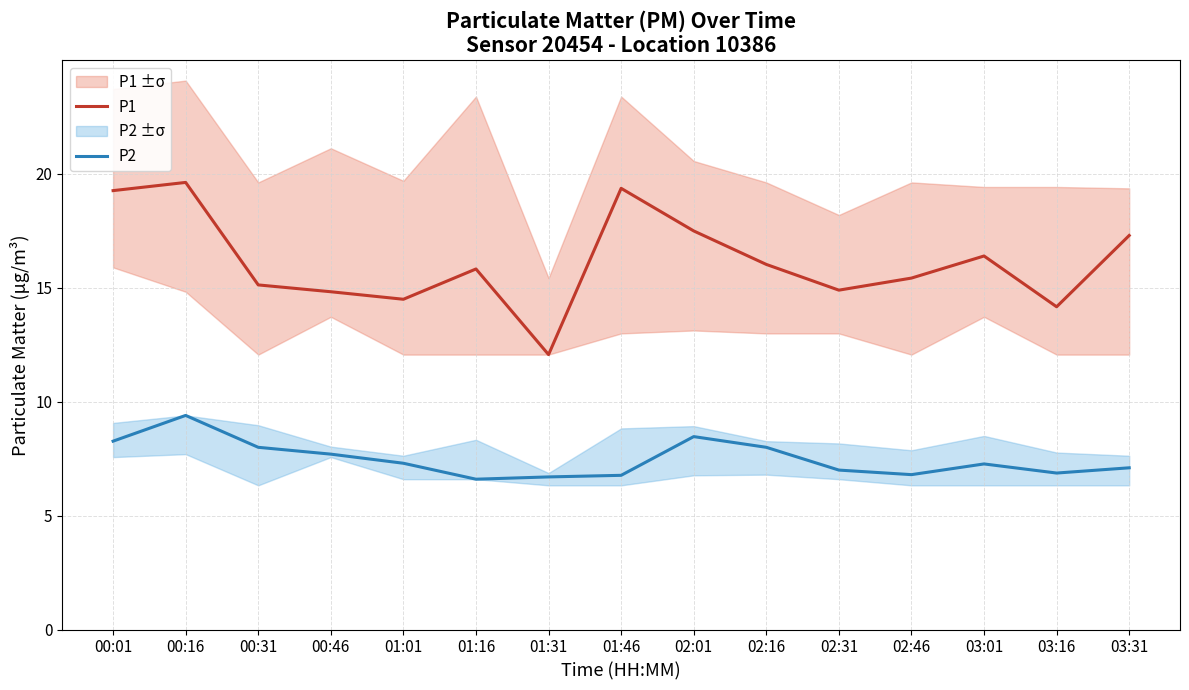

What is the total value across all series at 00:46?

22.5